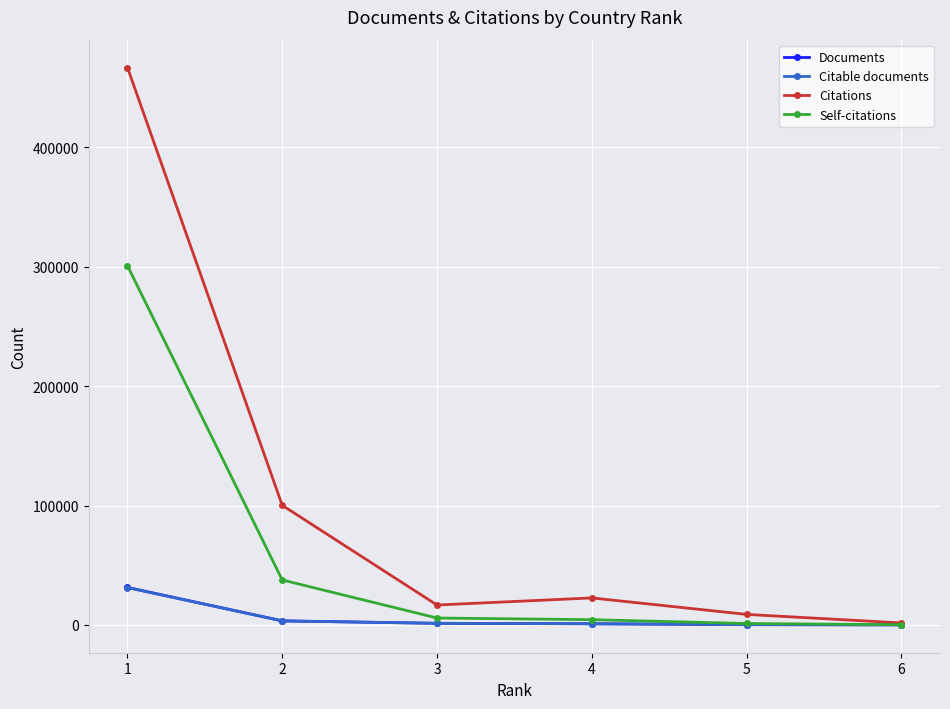

What is the maximum value shown in the chart?

466890